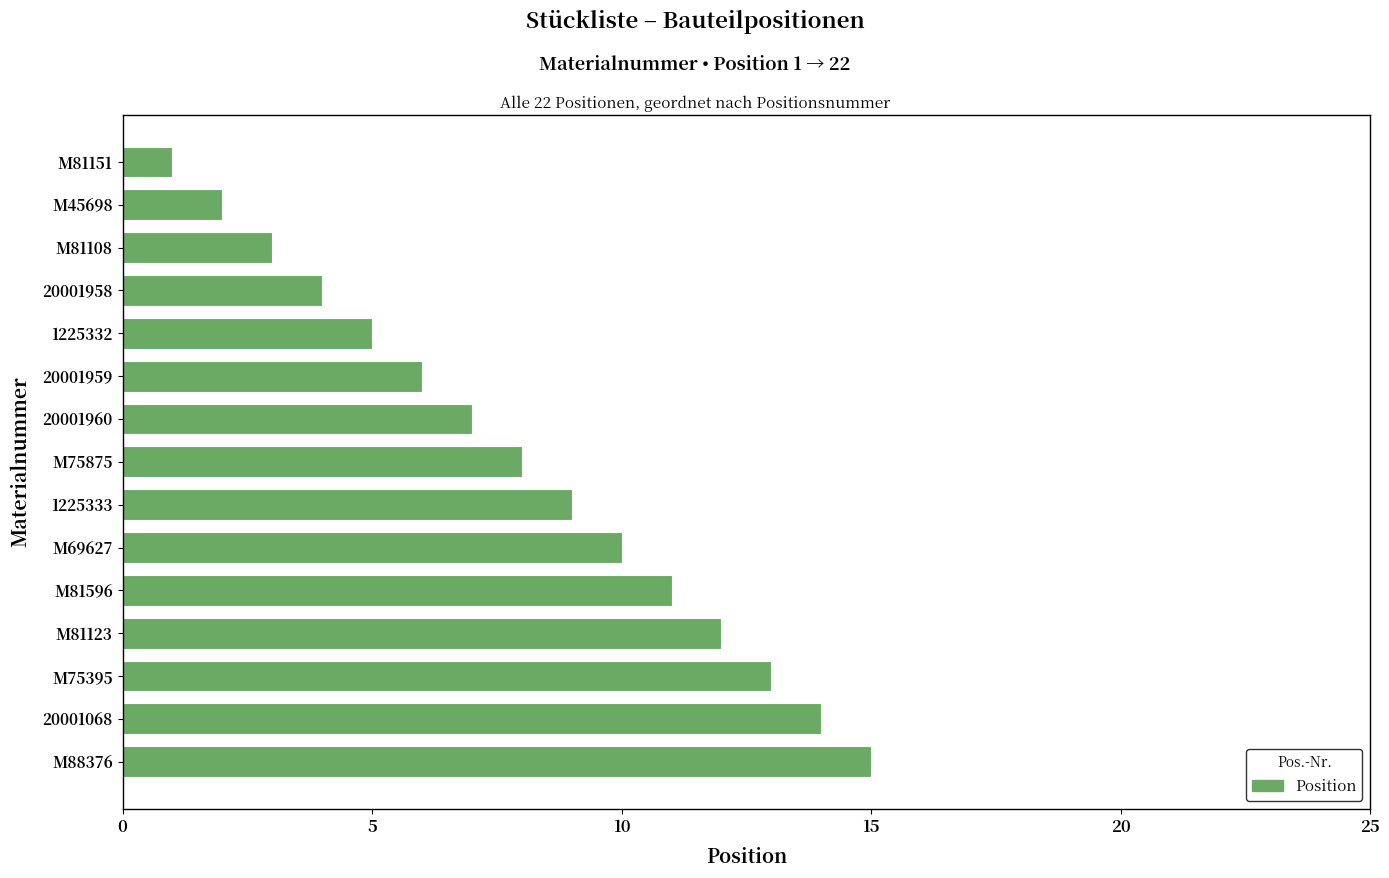

List the labels in order of value, largest first.

M88376, 20001068, M75395, M81123, M81596, M69627, 1225333, M75875, 20001960, 20001959, 1225332, 20001958, M81108, M45698, M81151